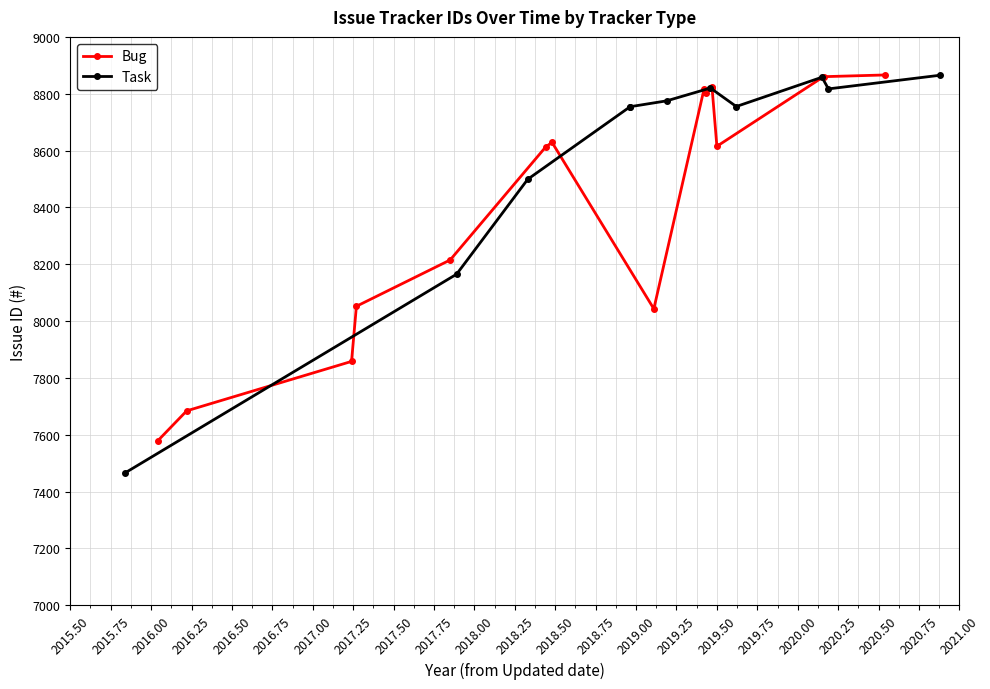

Approximately how many times larger is the value at 2015.75 compared to 2017.50?

1.0